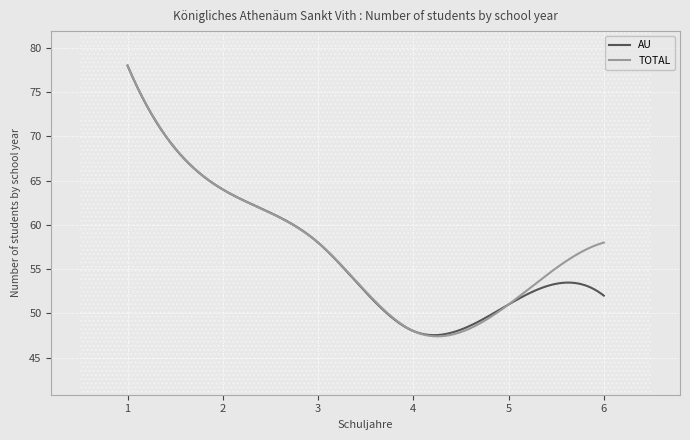

How many TOTAL values are between 51 and 64?

4